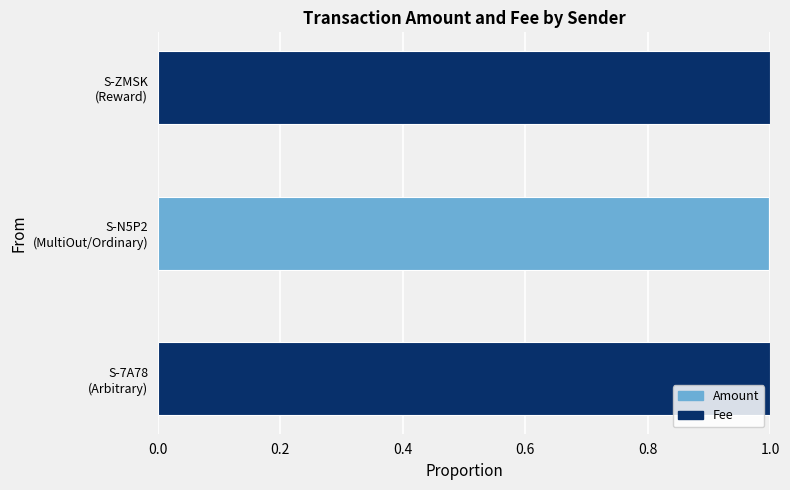

What is the sum of all Amount values?

1.0